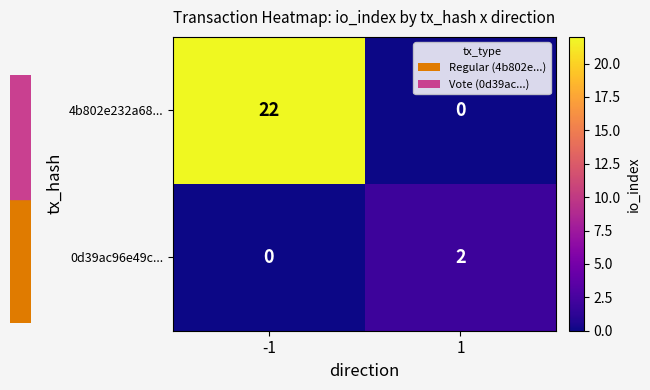

What is the spread (max minus min) of values at -1?

22